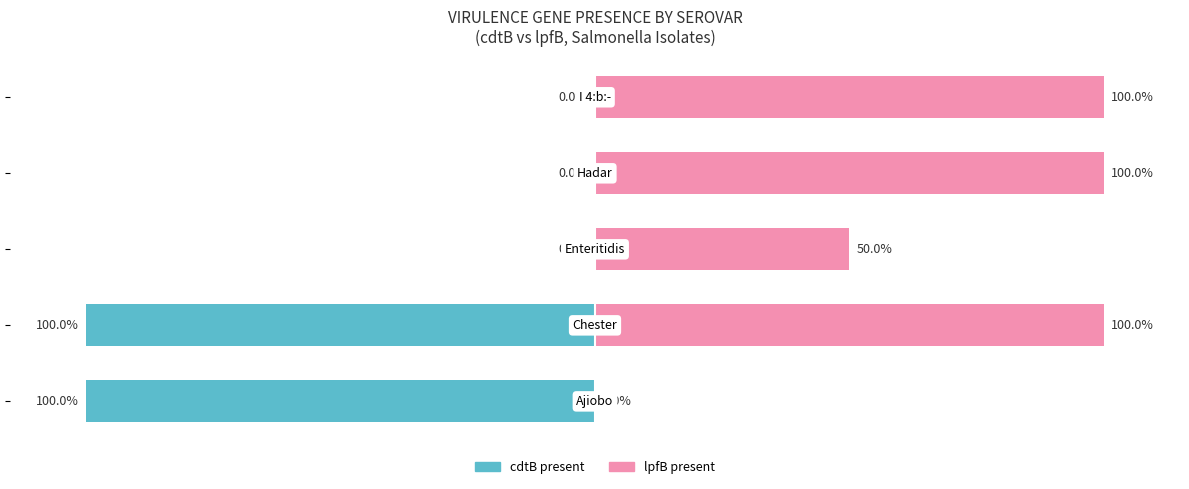

How many positive values does the lpfB present series have?

4